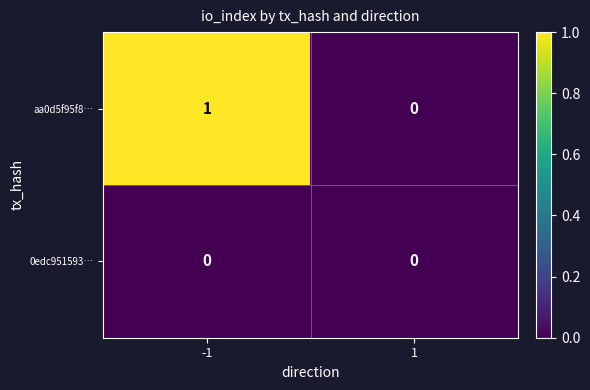

Is it true that aa0d5f95f8… equals 1 at 1?

False